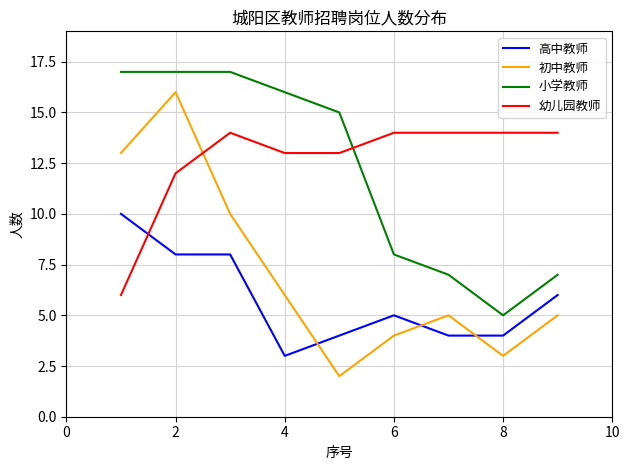

How many intersections are there between 小学教师 and 幼儿园教师?

1